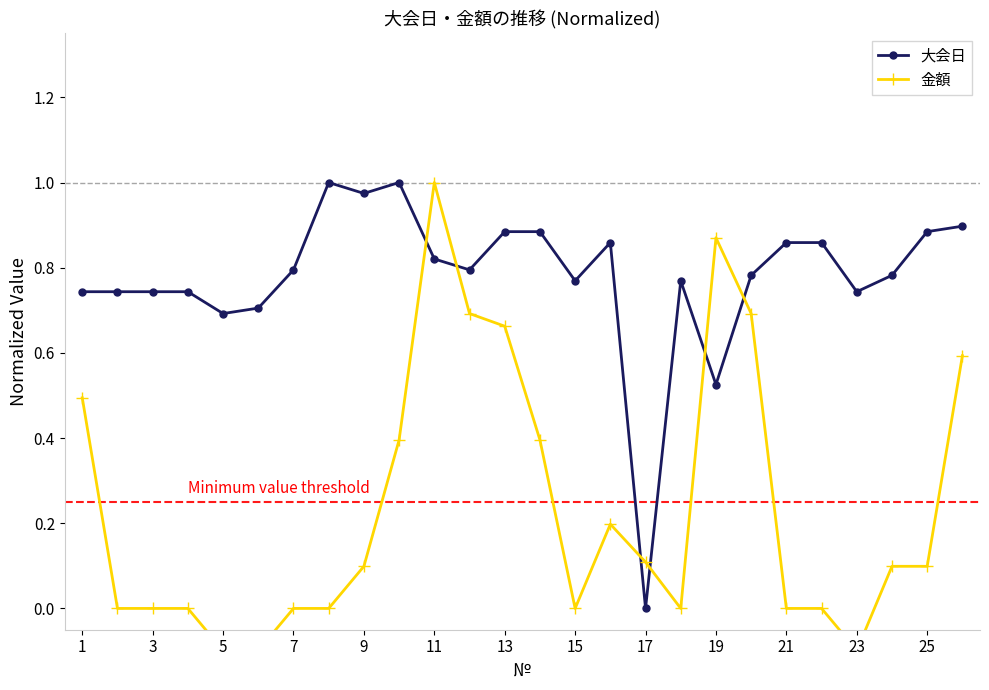

True or false: 大会日 has a value of 0.0 at 17.

True